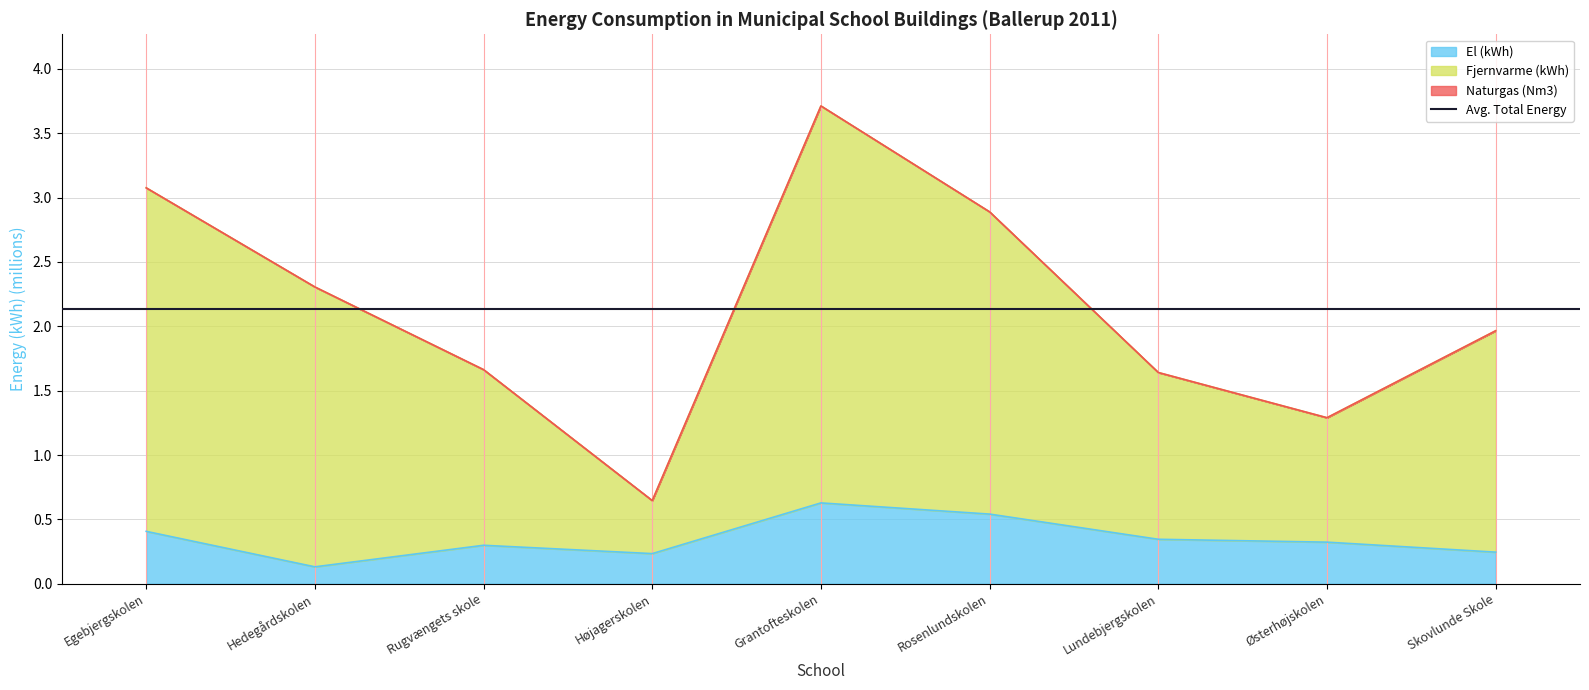

What position from the left is Østerhøjskolen?

8